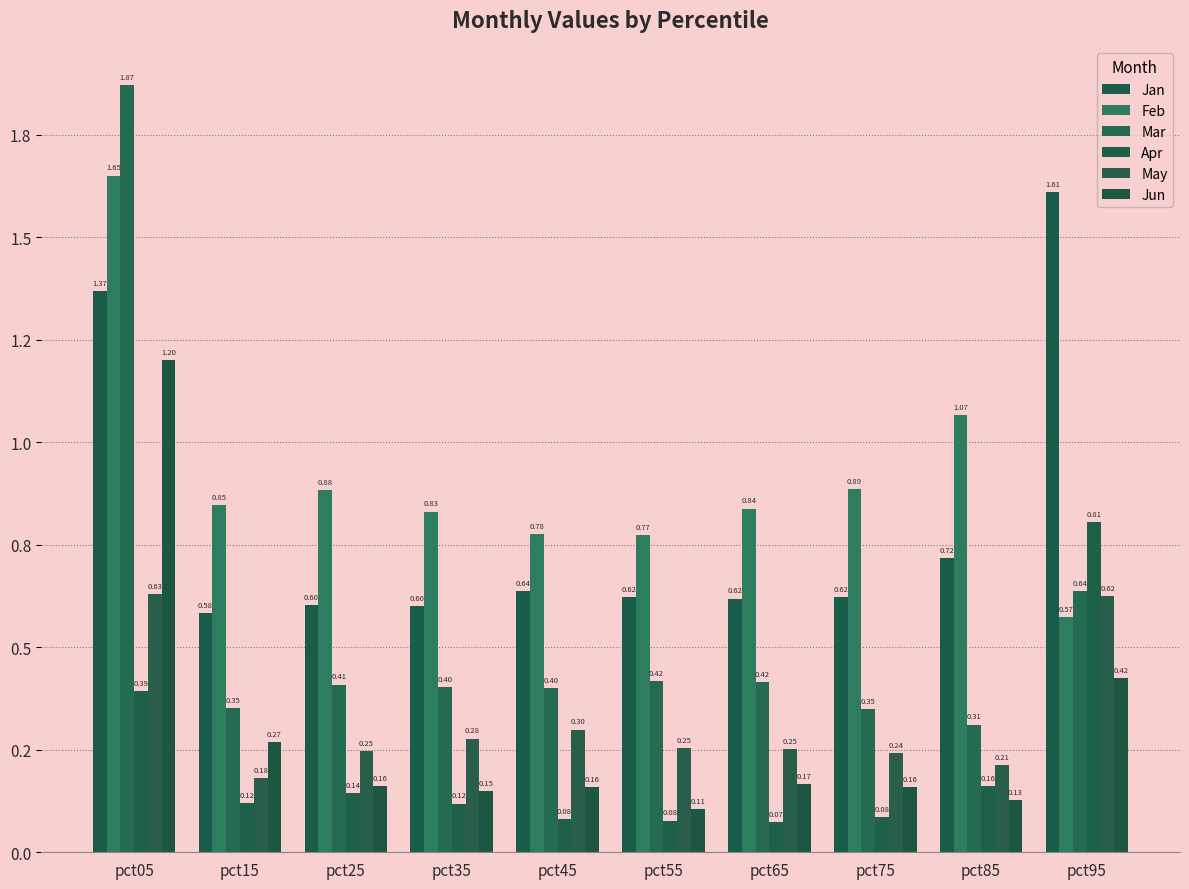

At how many categories does at least one series exceed 1?

3